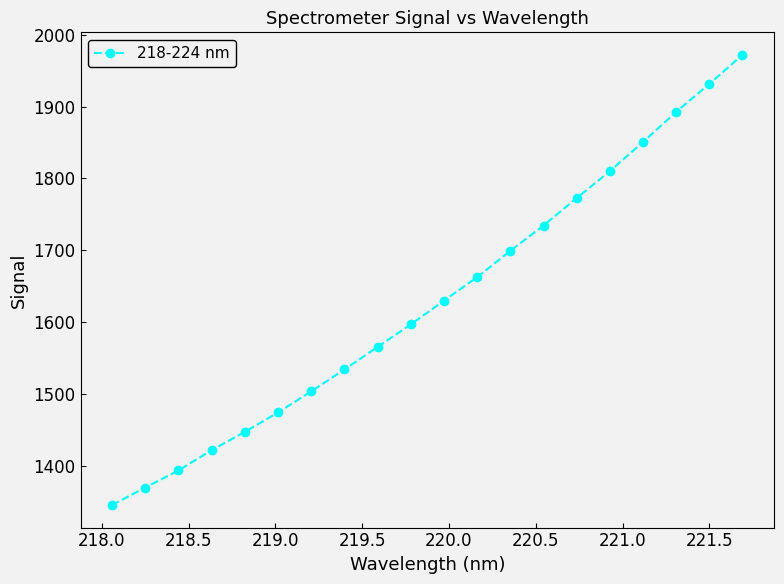

What is the minimum value shown in the chart?

1344.9